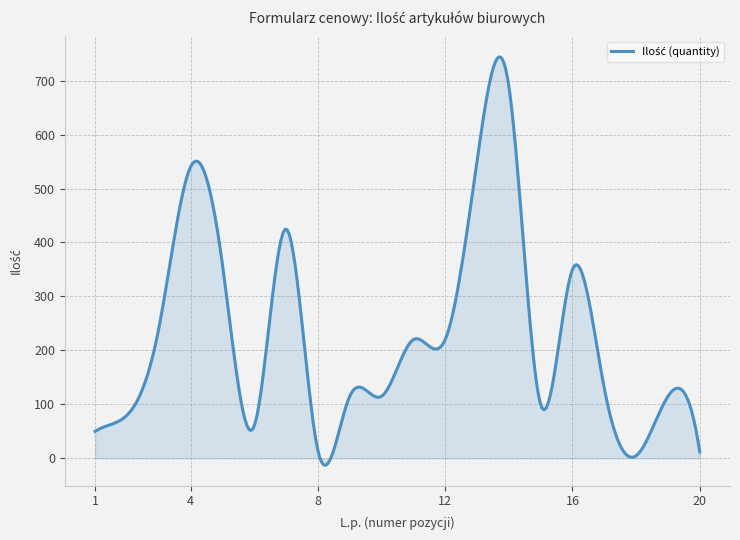

How many lines are shown in the chart?

1